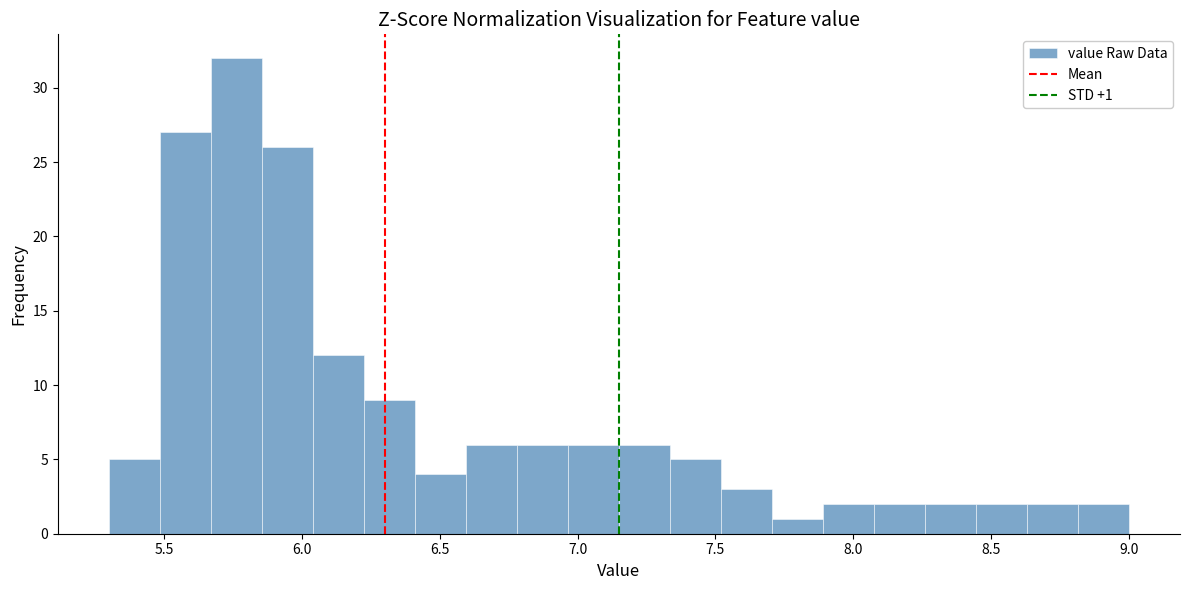

Around what value on the x-axis is the tallest bar? Give the approximate position of its centre, as read against the axis.

5.75